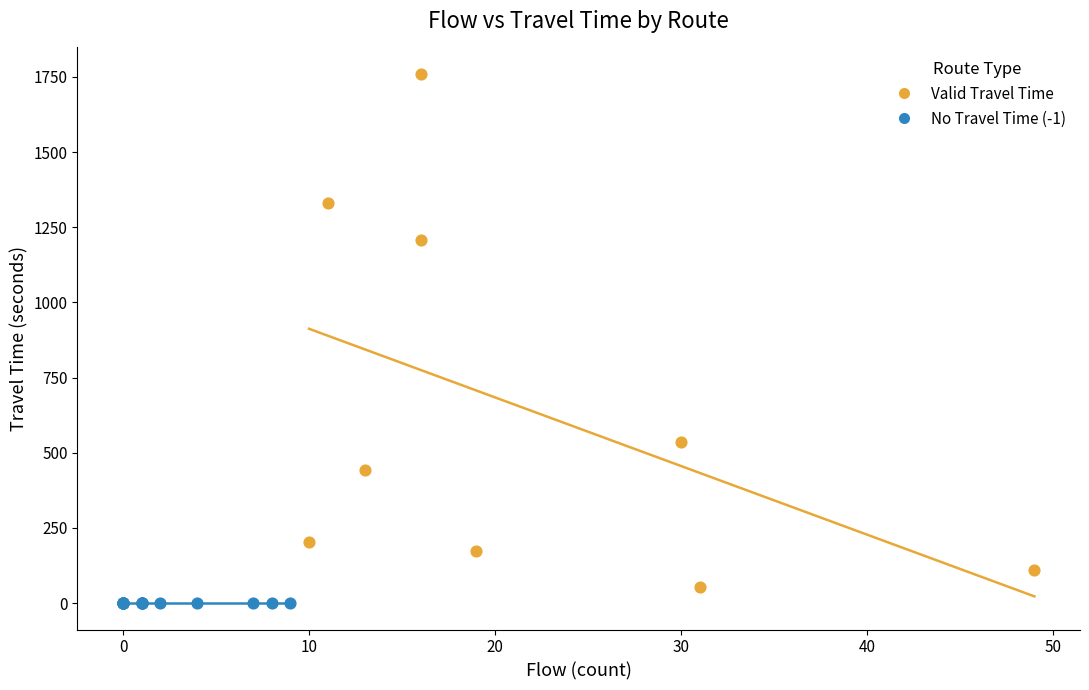

Which series contains the highest Y value?

Valid Travel Time